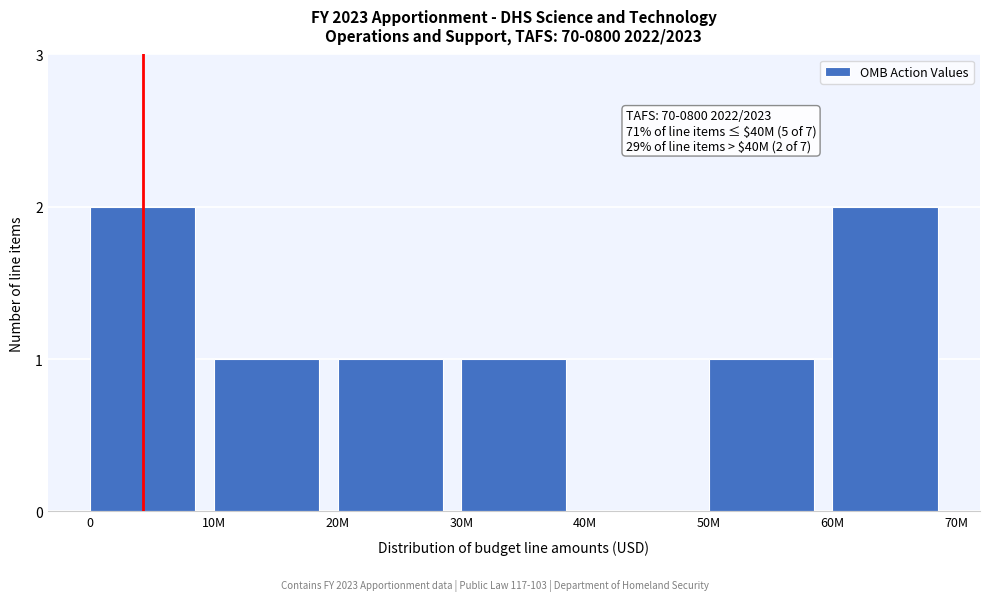

Reading left to right, what are all the values shown in this chart?

0=2	10M=1	20M=1	30M=1	40M=0	50M=1	60M=2